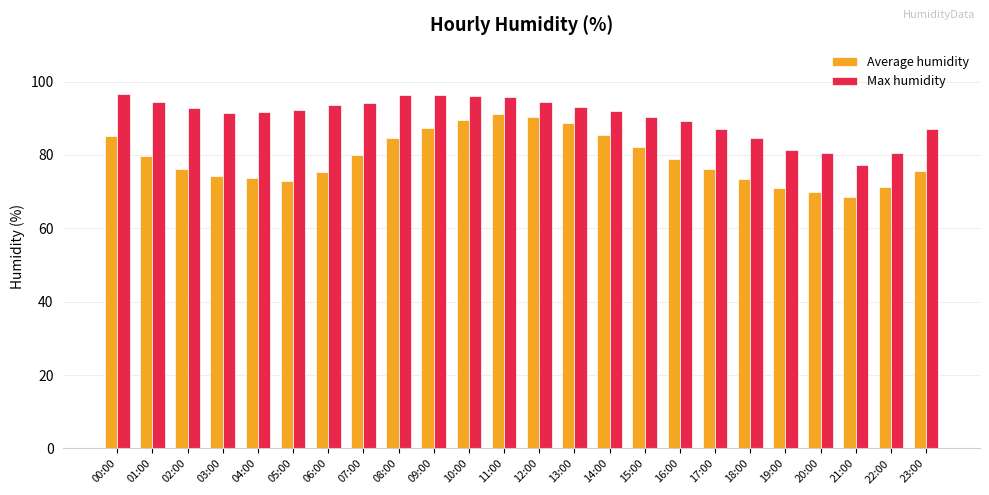

What is the smallest value displayed?

68.4